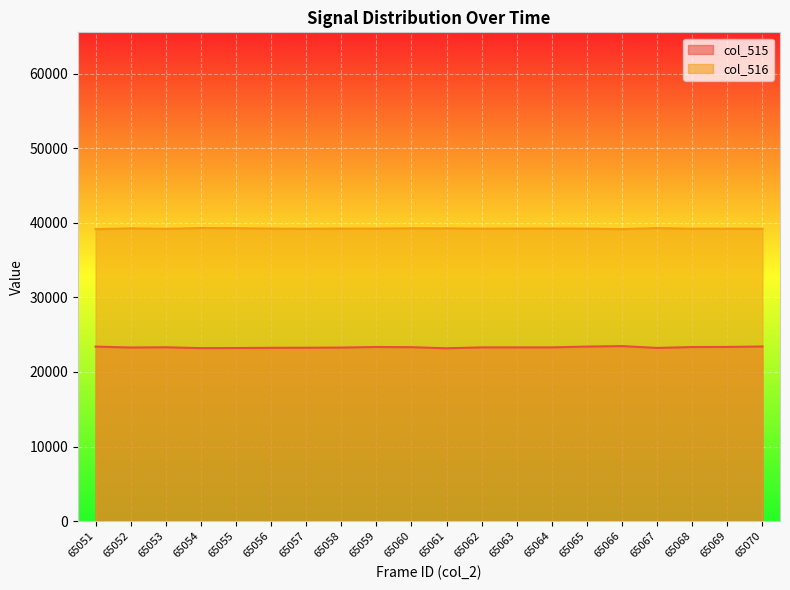

The value of col_516 at 65060 is 67757. True or false?

False